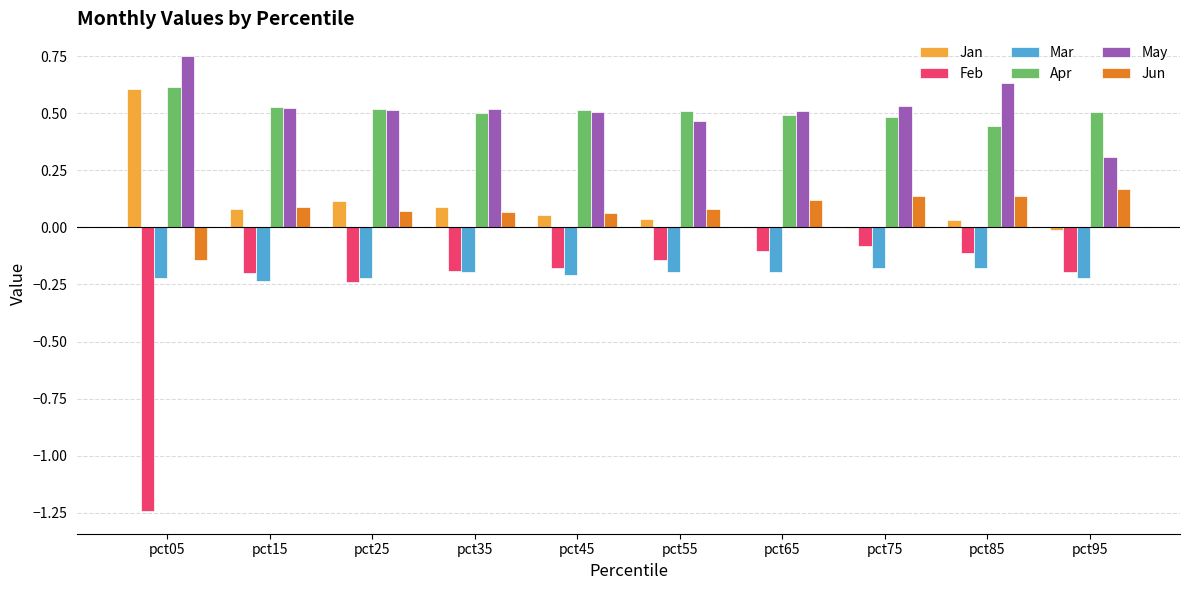

The Mar series shows -0.1 at pct55. True or false?

False